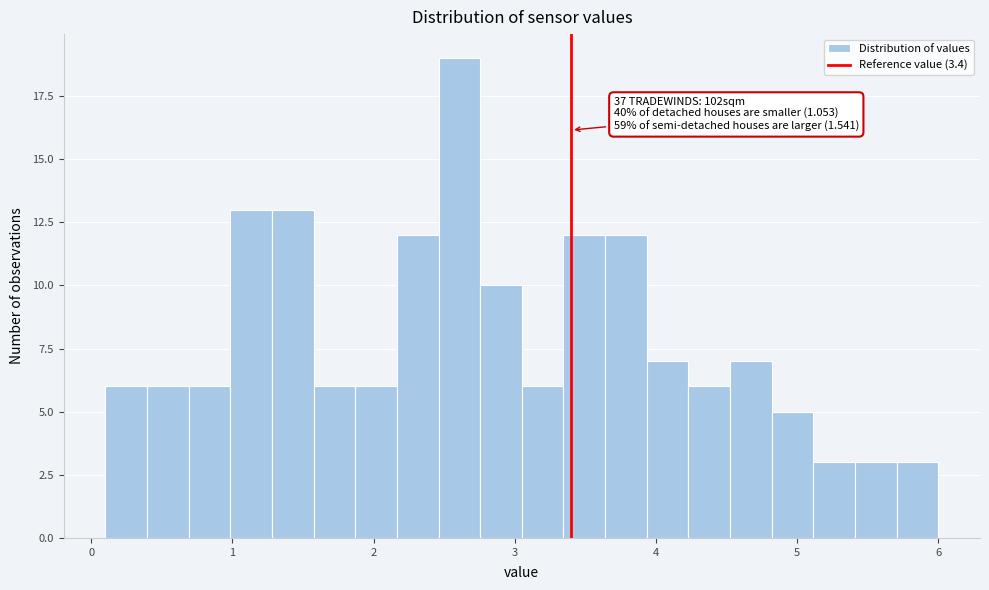

Around what value on the x-axis is the tallest bar? Give the approximate position of its centre, as read against the axis.

2.6